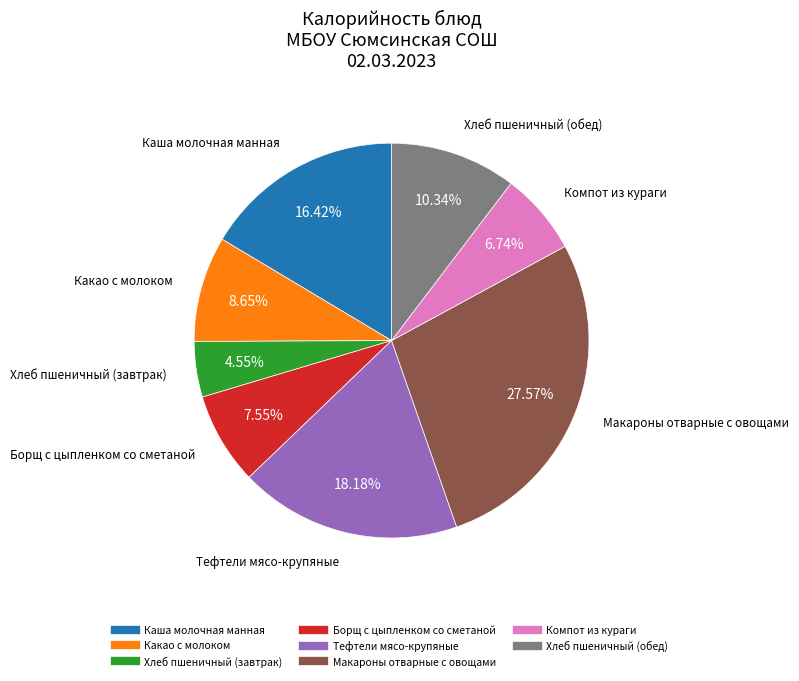

To the nearest percent, what percentage of the pie is Компот из кураги?

7%